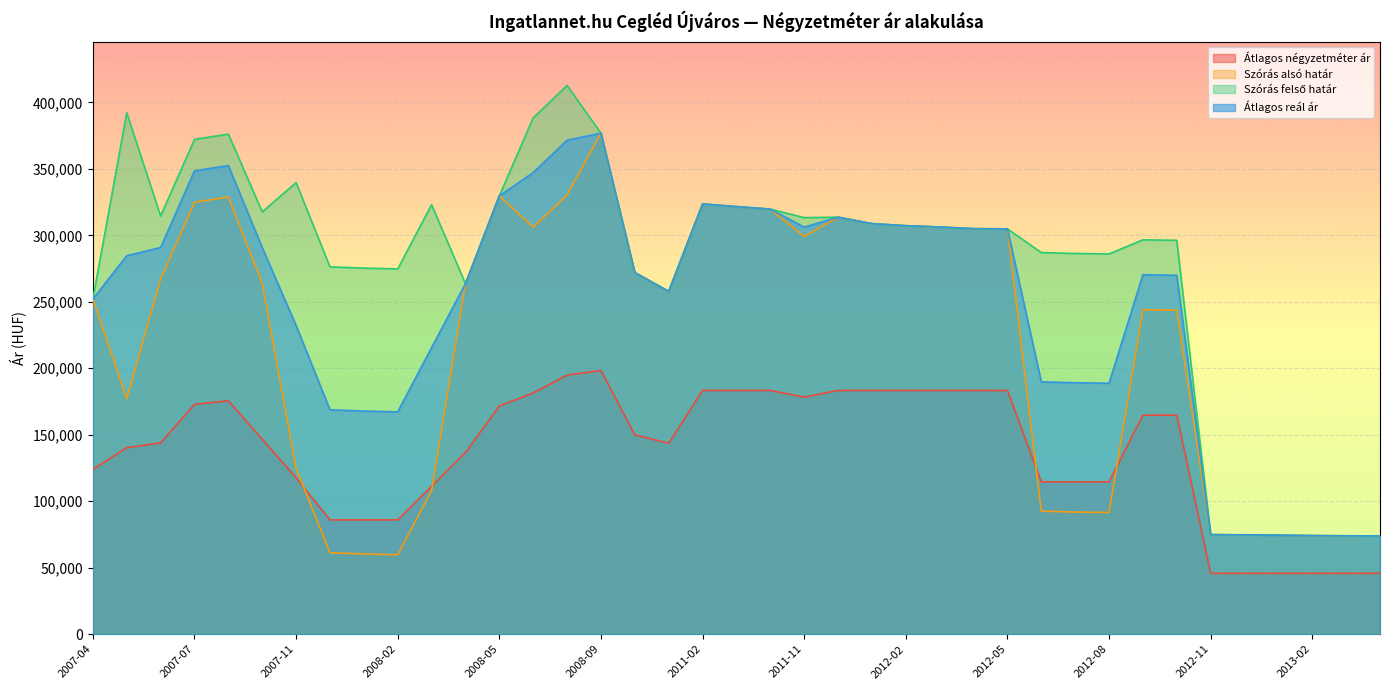

True or false: Szórás felső határ and Átlagos négyzetméter ár intersect in this chart.

False